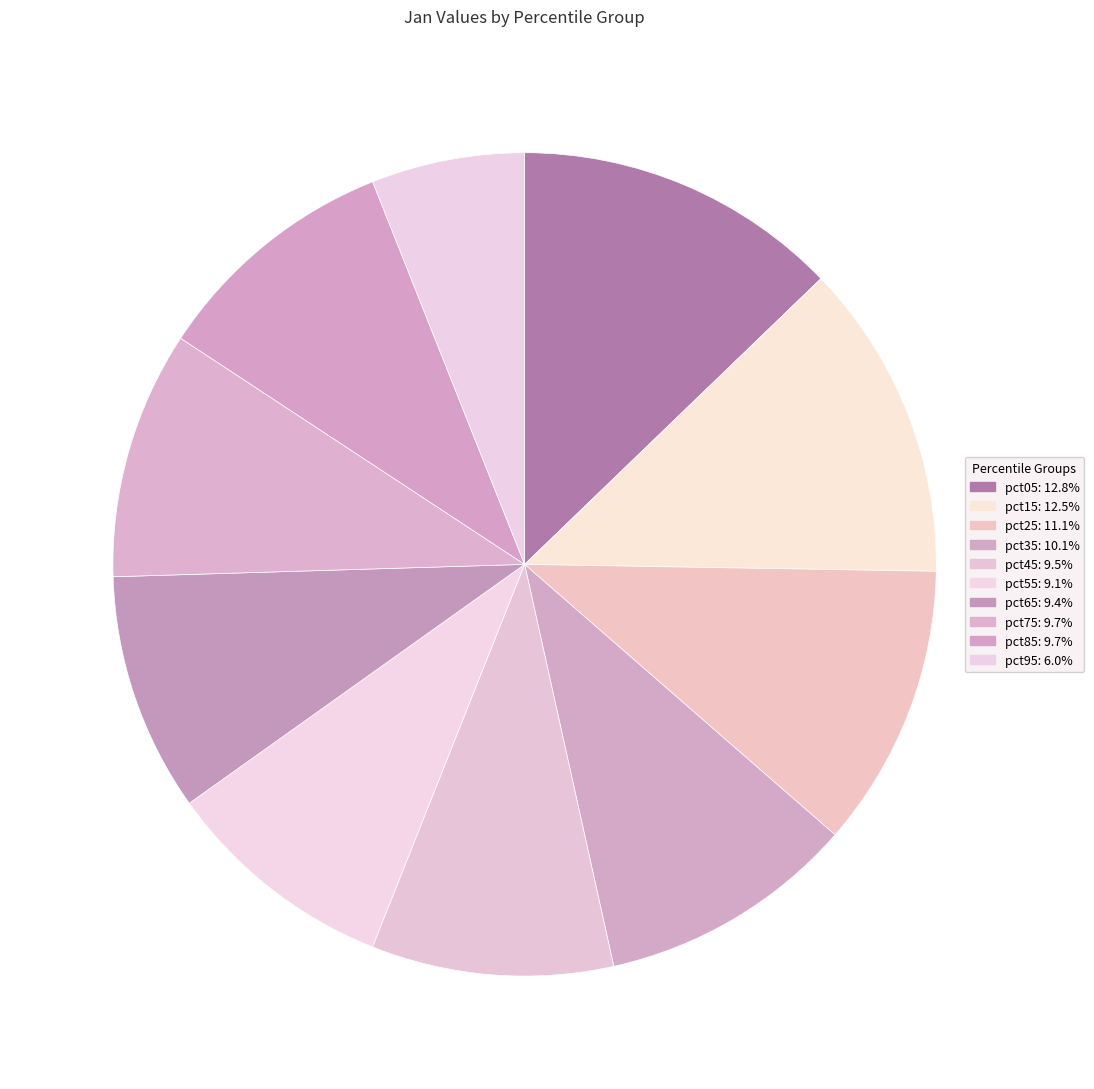

True or false: pct65 accounts for 9% of the total.

True